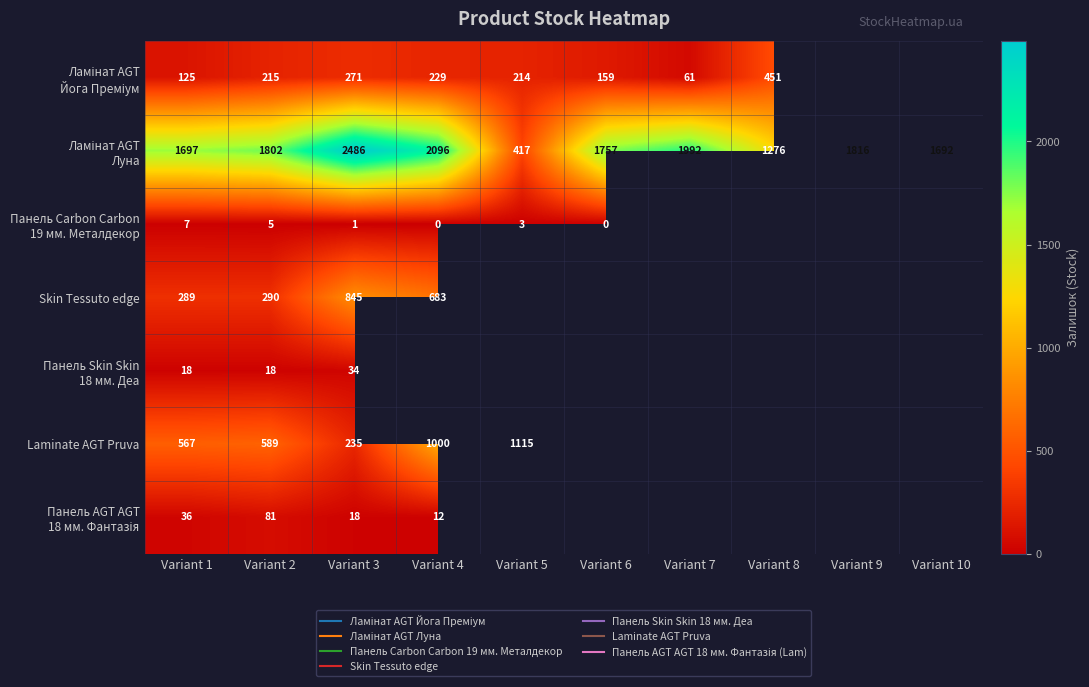

How many data points in Ламінат AGT Йога Преміум are less than 229?

5